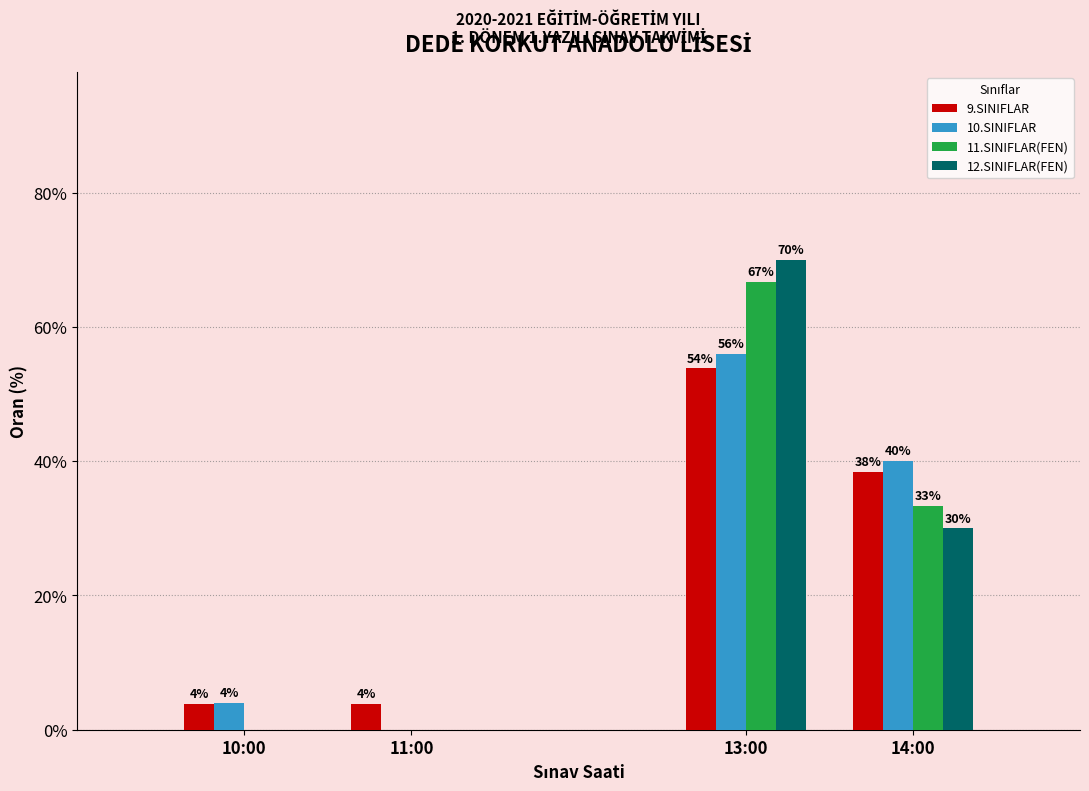

The 10.SINIFLAR series shows 21.7 at 11:00. True or false?

False